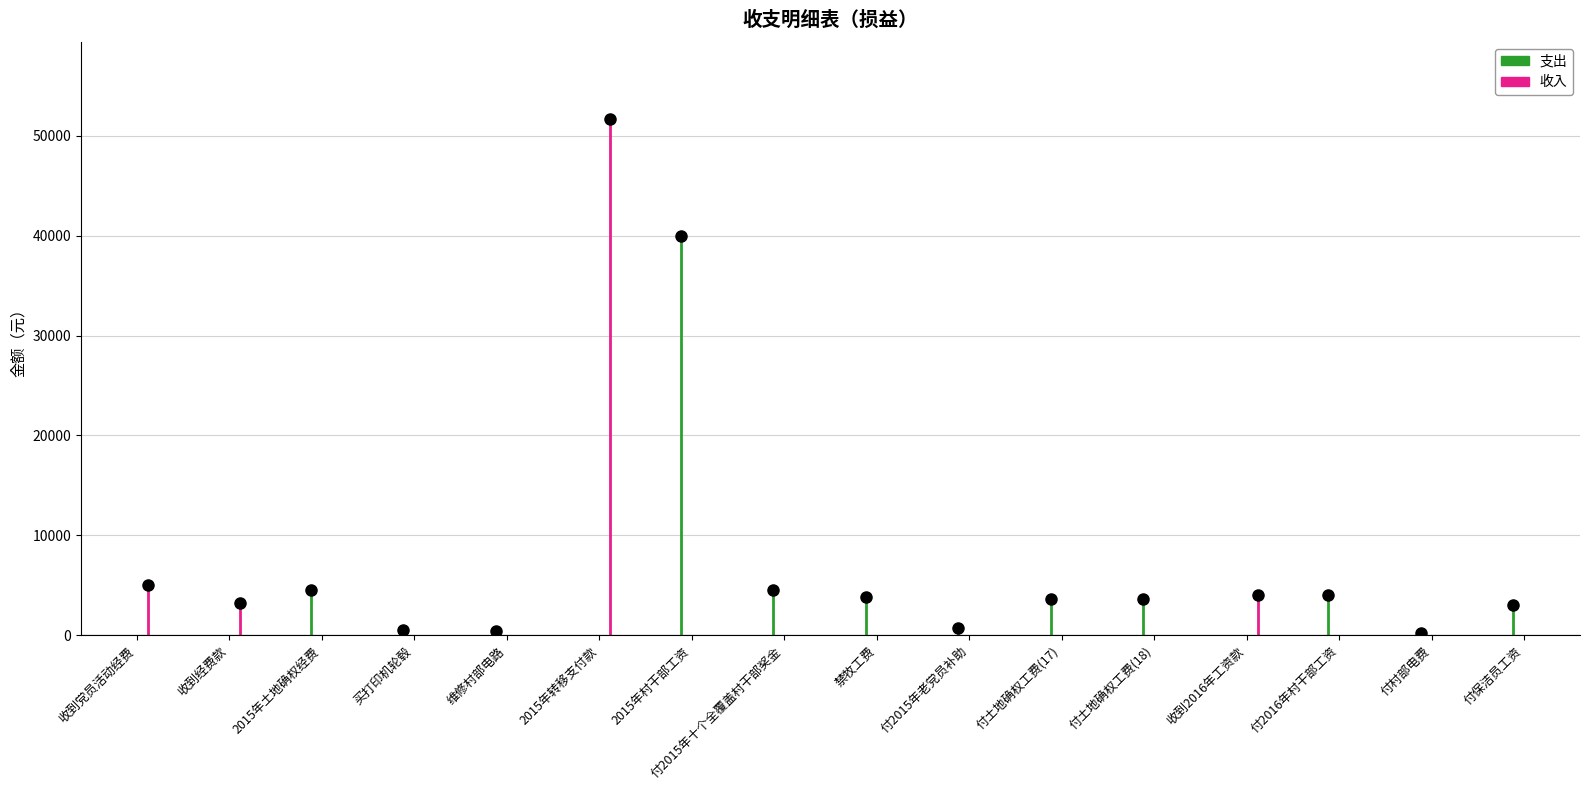

Is it true that 收入 equals 3200 at 收到经费款?

True